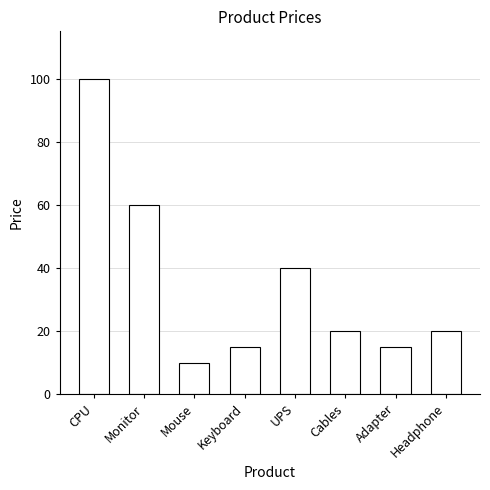

What is the ratio of the value at Keyboard to the value at Adapter?

1.0